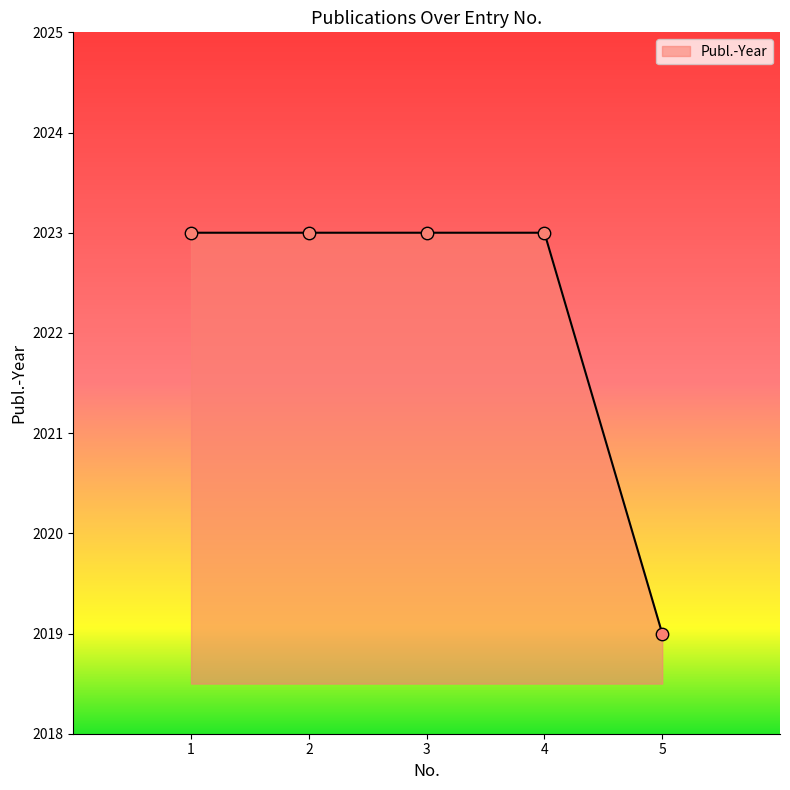

What is the change in value from 3 to 5?

-4